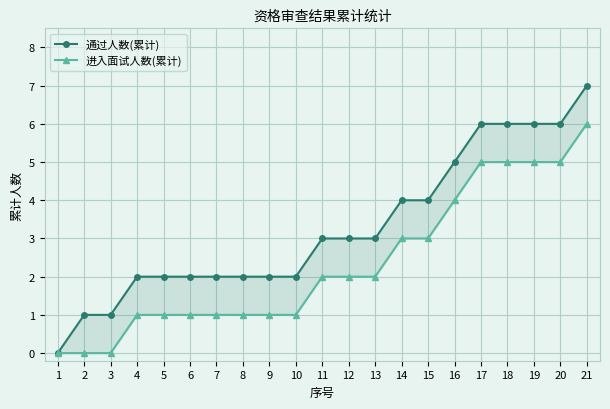

What are all the series names shown in the legend?

通过人数(累计), 进入面试人数(累计)